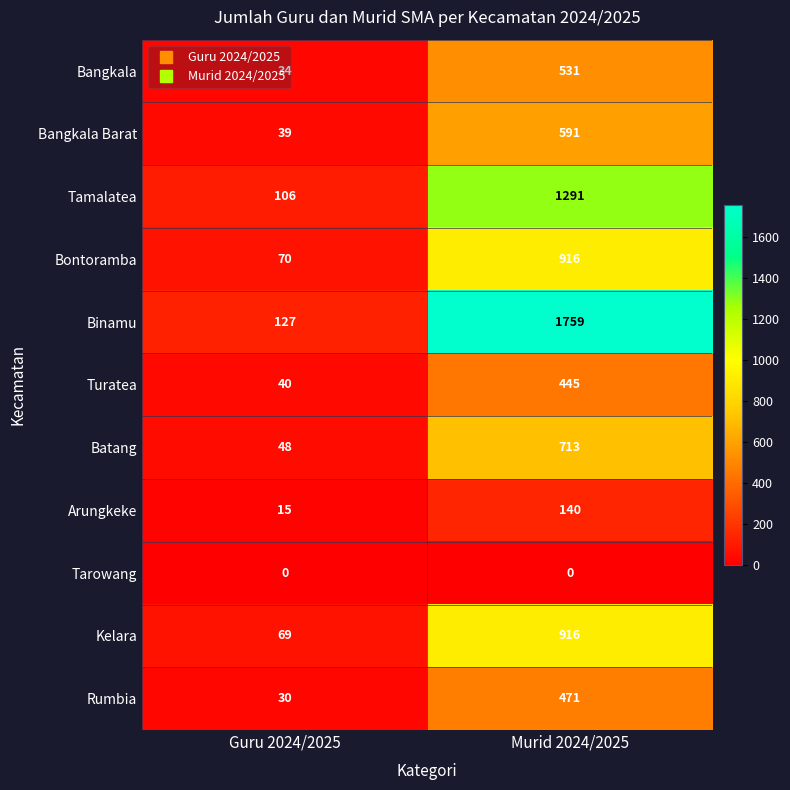

At Guru 2024/2025, list the series in order from largest to smallest.

Binamu, Tamalatea, Bontoramba, Kelara, Batang, Turatea, Bangkala Barat, Bangkala, Rumbia, Arungkeke, Tarowang